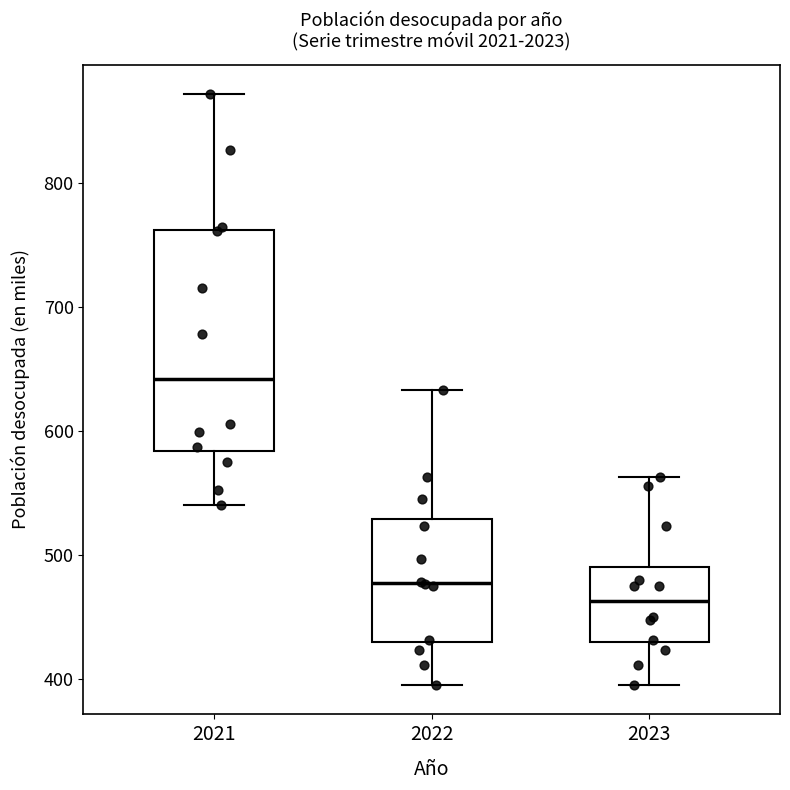

Which box is the tallest, from its lower edge to its upper edge?

2021